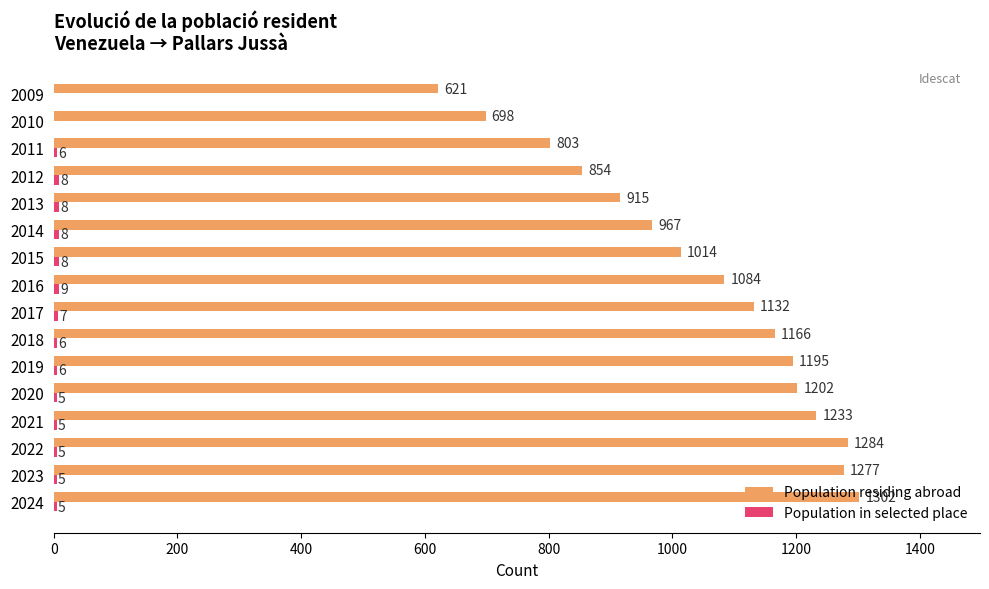

At which category is the sum across all series the highest?

2024